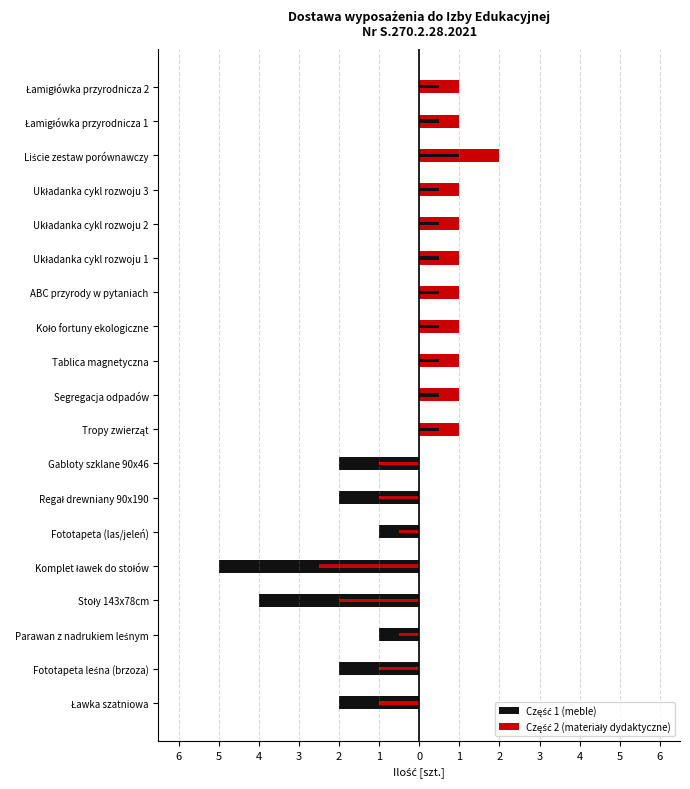

Rank the series by their maximum value, from lowest to highest.

Część 1 (meble), Część 2 (materiały dydaktyczne)